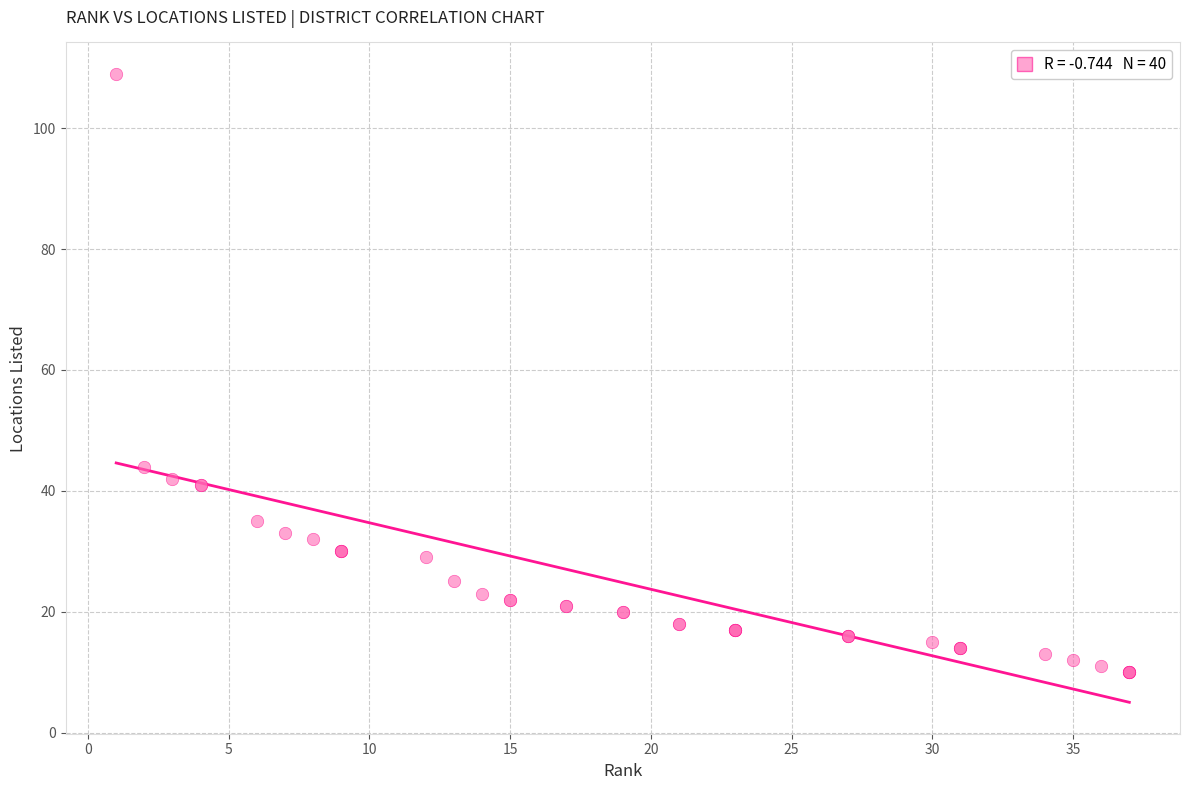

What Y value in the scatter plot is closest to 59?

44